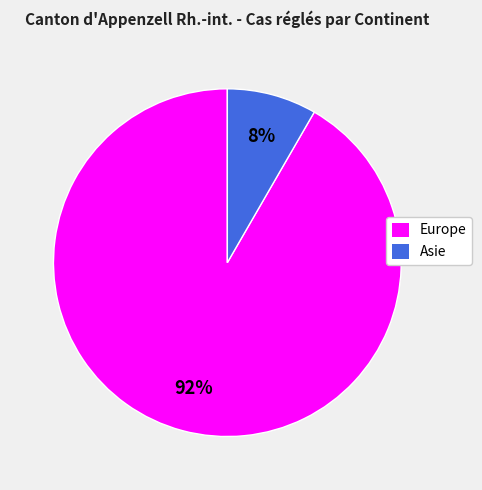

Which category has the smallest portion of the pie?

Asie